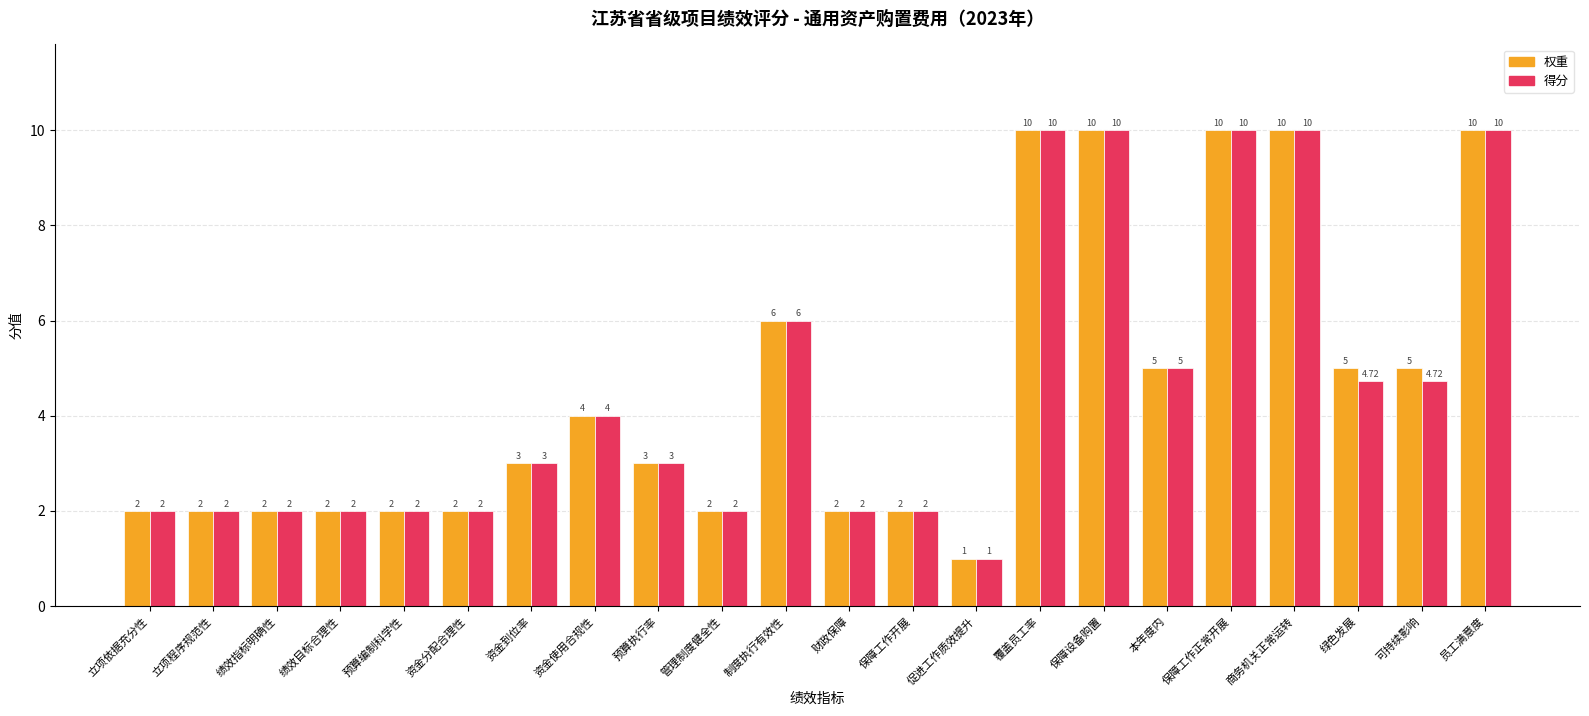

Rank the series by their average value, from lowest to highest.

得分, 权重